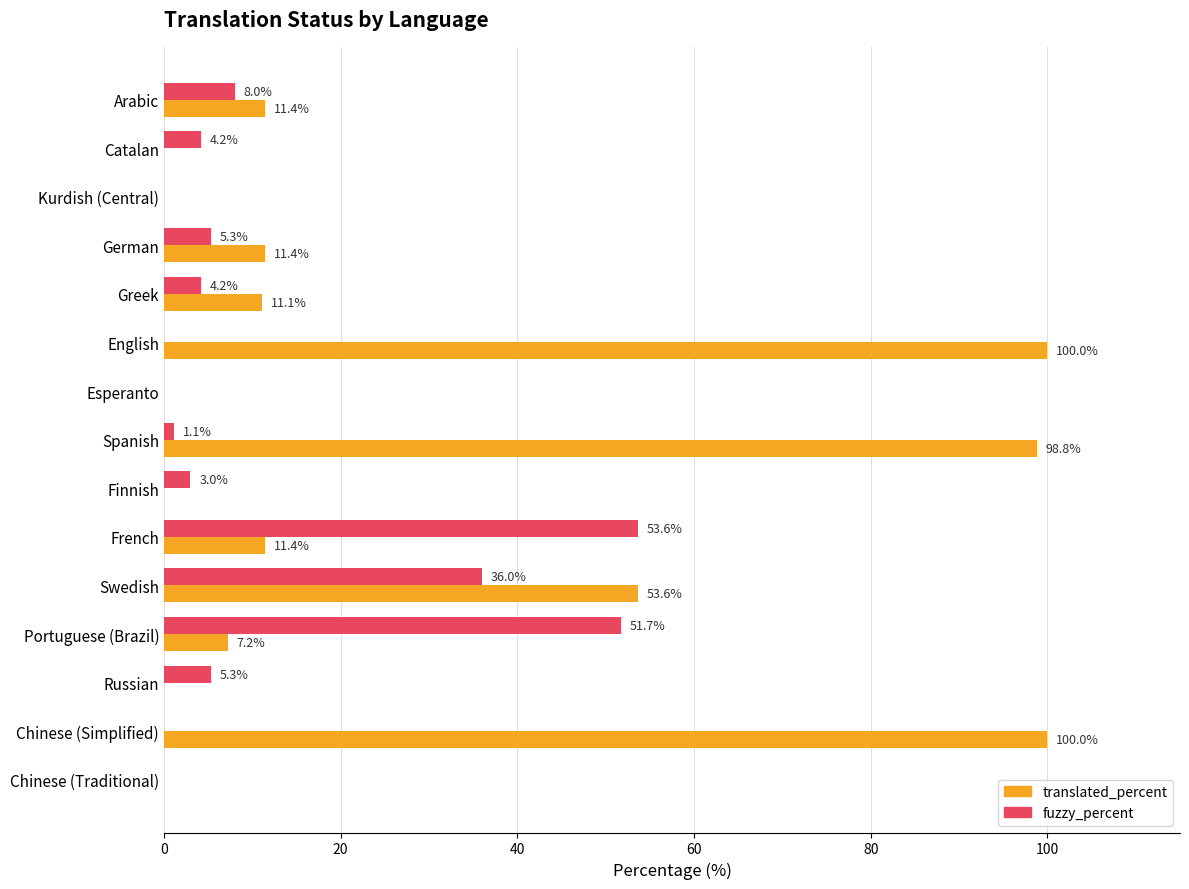

Between Portuguese (Brazil) and Chinese (Traditional), which series saw the biggest shift?

fuzzy_percent